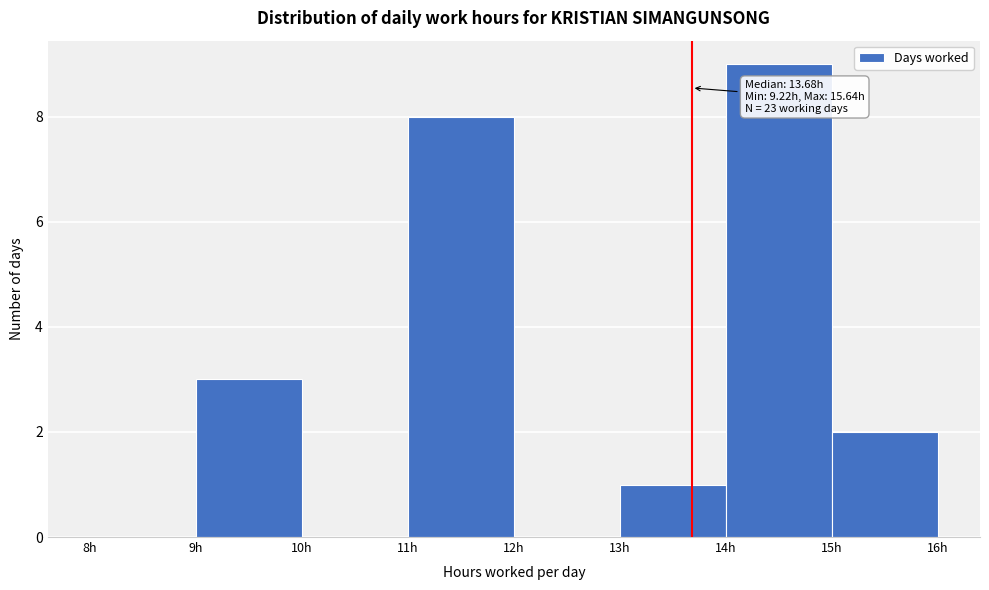

Over which range of the x-axis is the bar tallest?

14 to 15